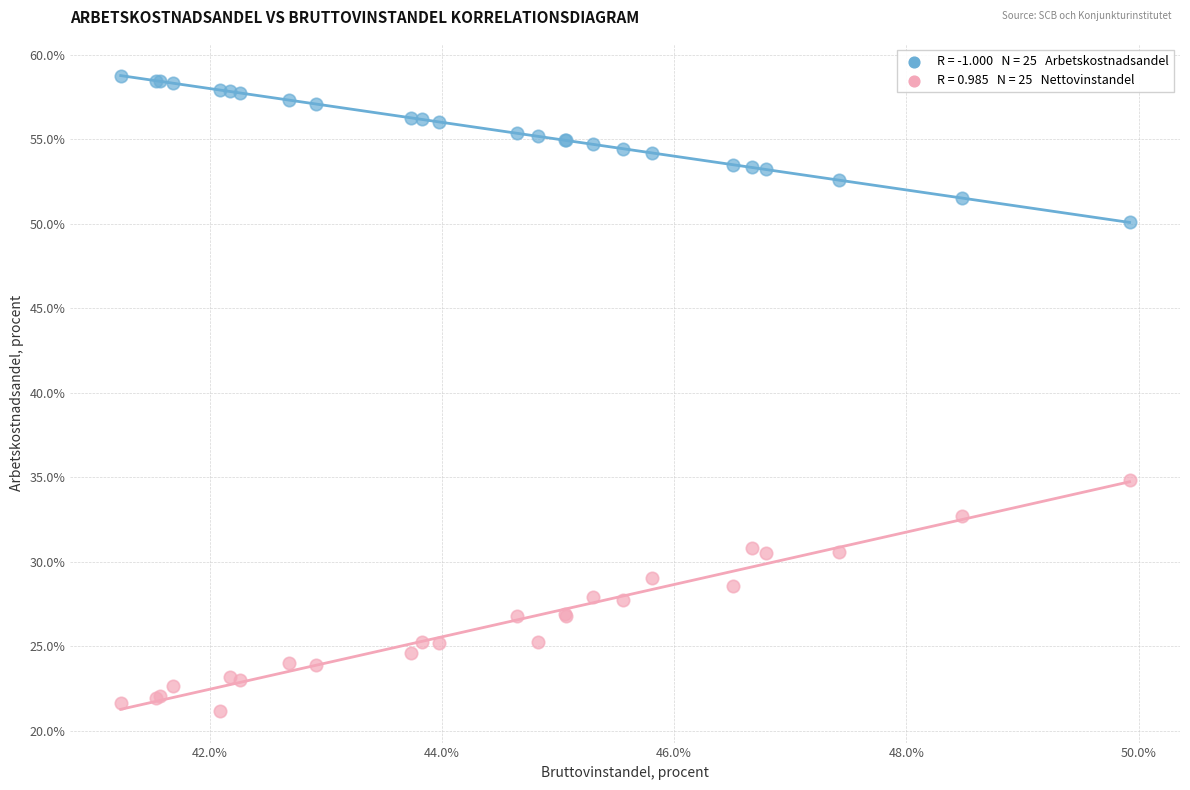

Across all series, what Y value is closest to 39?

34.9